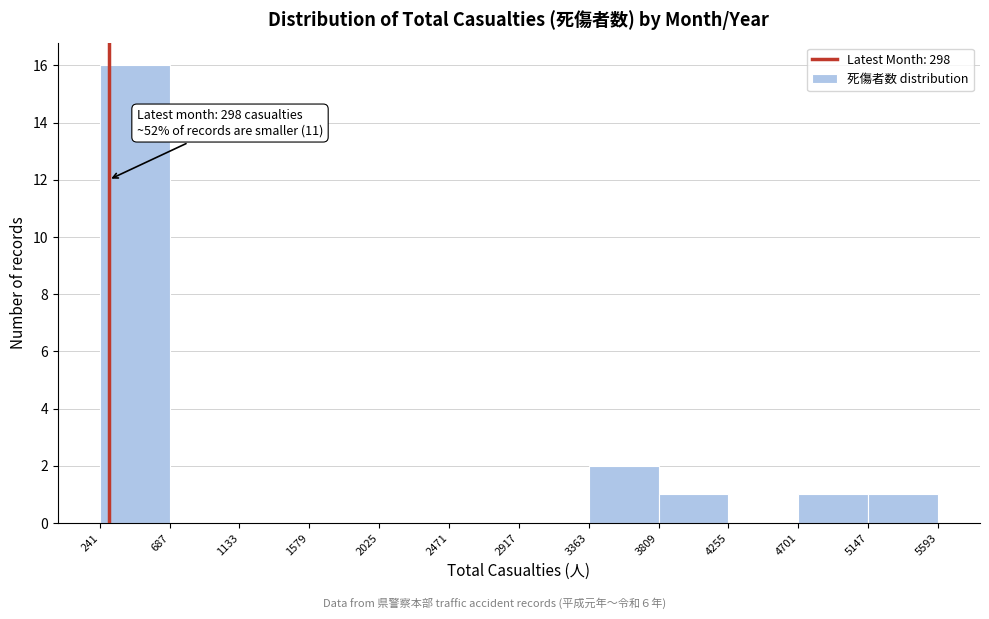

Which range on the x-axis has the tallest bar?

241 to 687